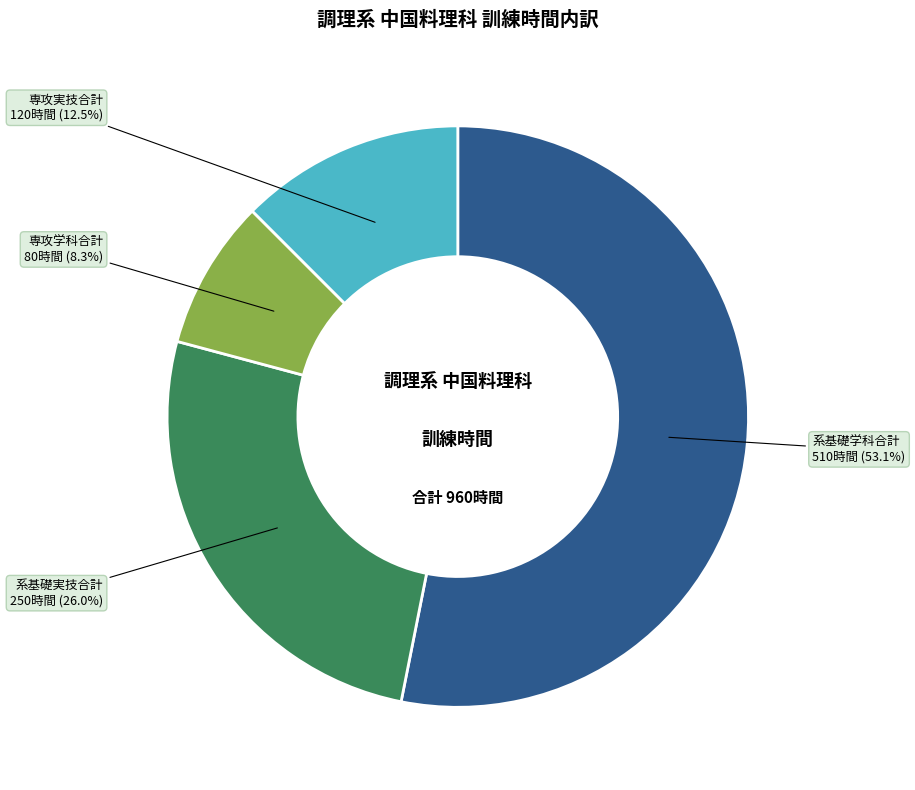

Approximately how many times larger is the value at 専攻学科合計 compared to 専攻実技合計?

0.7